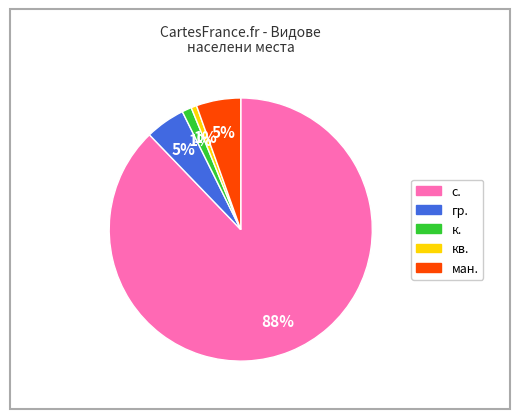

Count the number of slices in the pie.

5